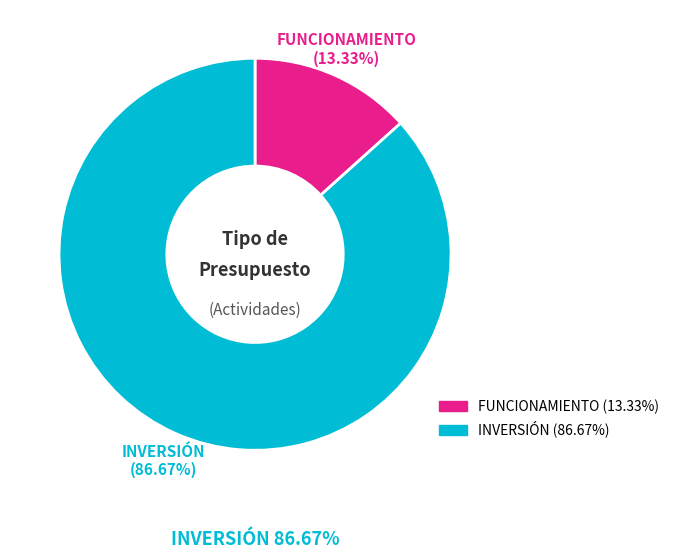

How many slices are in this pie chart?

2